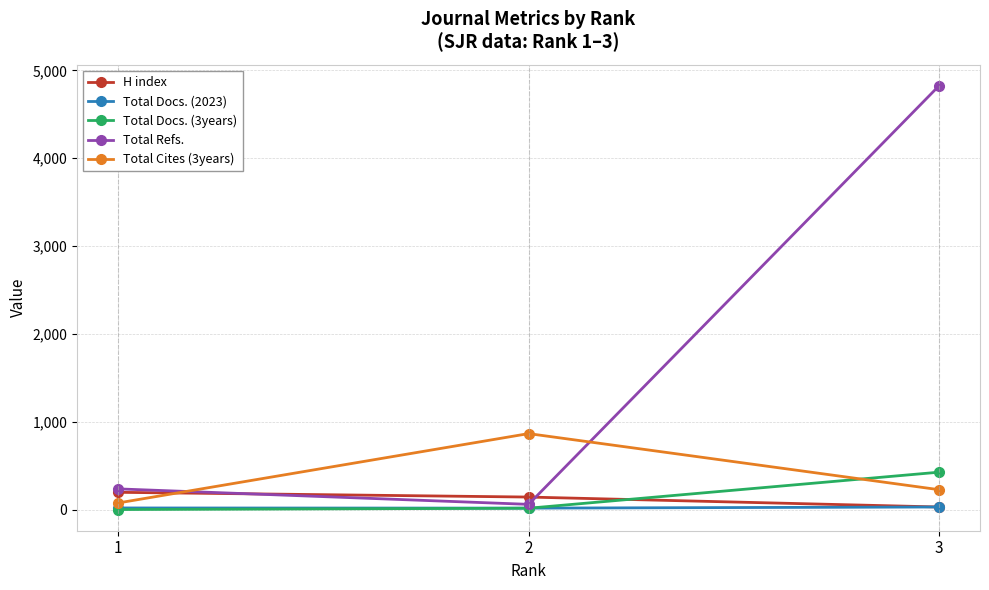

What is the difference between the Total Docs. (3years) values at 2 and 1?

15